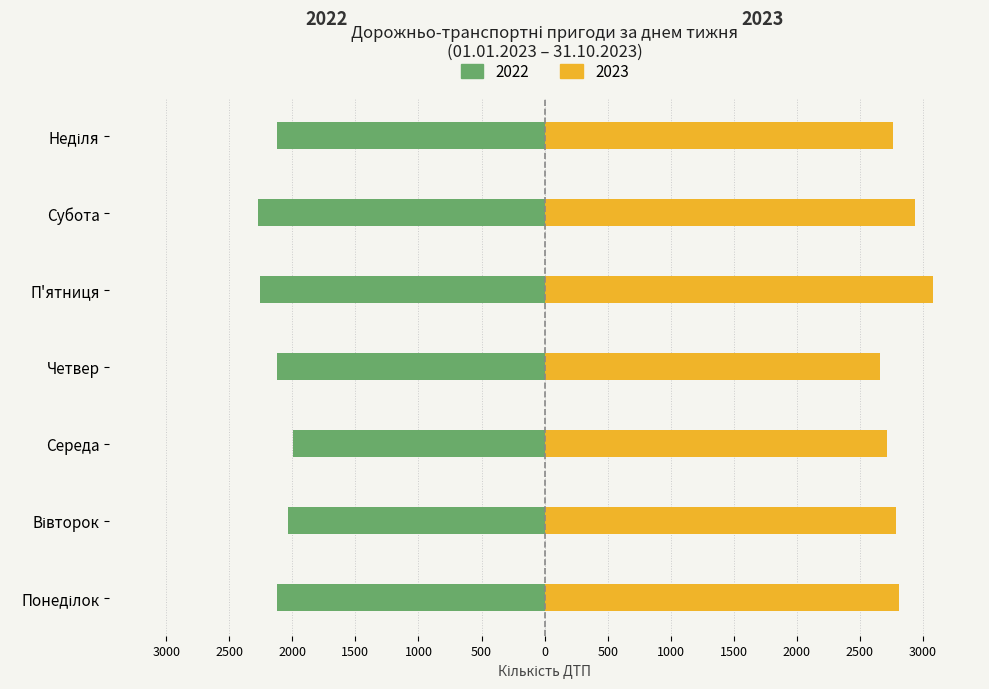

What is the difference between the maximum and minimum values in the 2022 series?

282